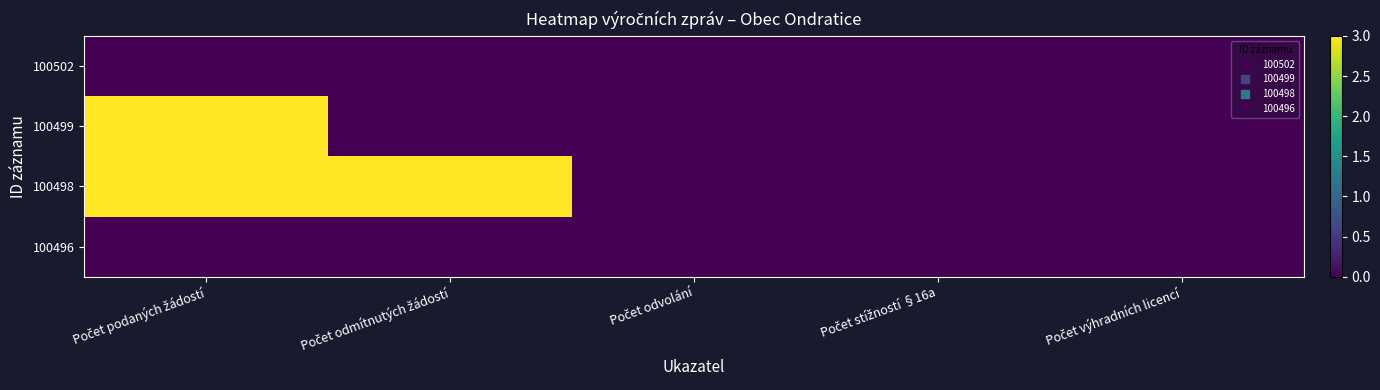

Reading left to right, extract all data points from this chart.

100502: Počet podaných žádostí=0	Počet odmítnutých žádostí=0	Počet odvolání=0	Počet stížností §16a=0	Počet výhradních licencí=0
100499: Počet podaných žádostí=3	Počet odmítnutých žádostí=0	Počet odvolání=0	Počet stížností §16a=0	Počet výhradních licencí=0
100498: Počet podaných žádostí=3	Počet odmítnutých žádostí=3	Počet odvolání=0	Počet stížností §16a=0	Počet výhradních licencí=0
100496: Počet podaných žádostí=0	Počet odmítnutých žádostí=0	Počet odvolání=0	Počet stížností §16a=0	Počet výhradních licencí=0